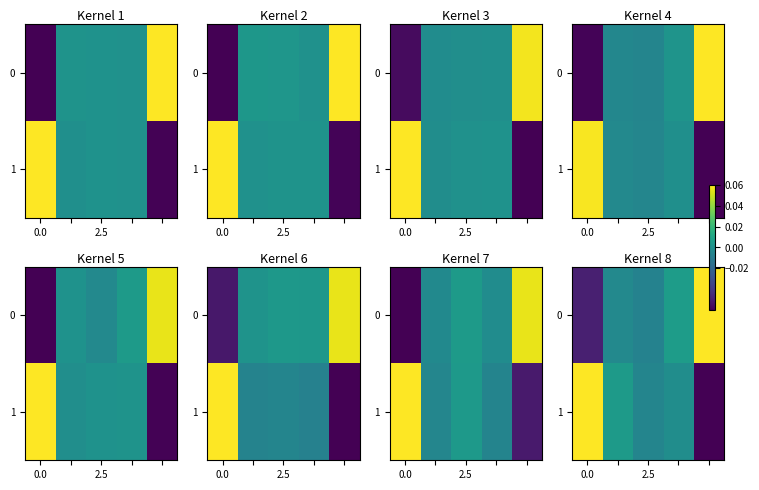

What is the maximum value shown in the chart?

0.1